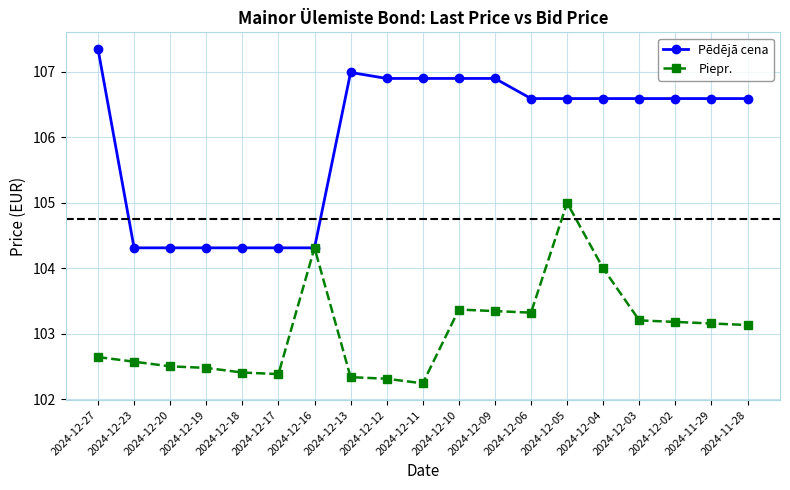

Which category has the highest value in the Pēdējā cena series?

2024-12-27